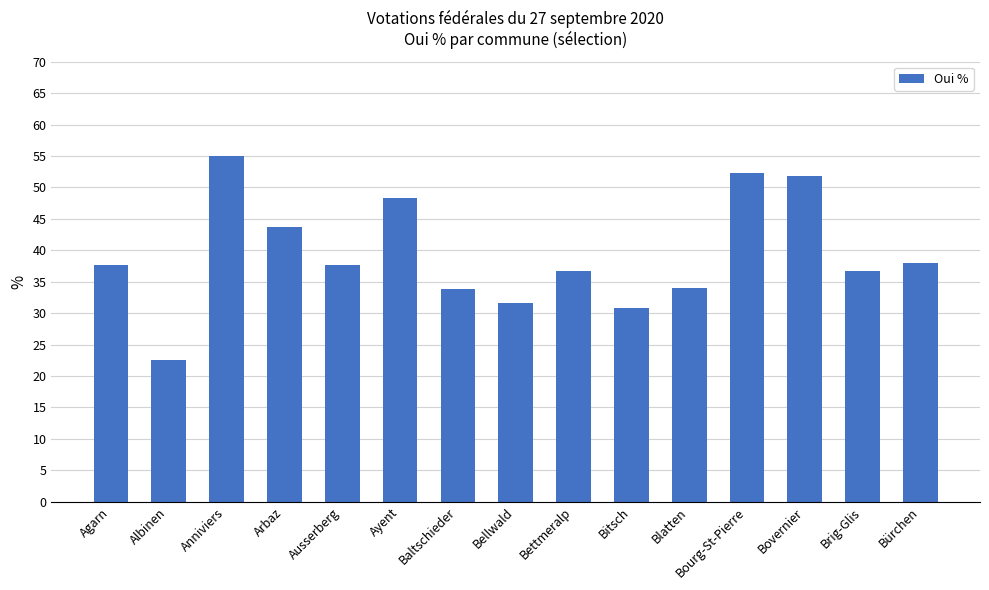

The chart shows a value of 28.9 at Anniviers. True or false?

False